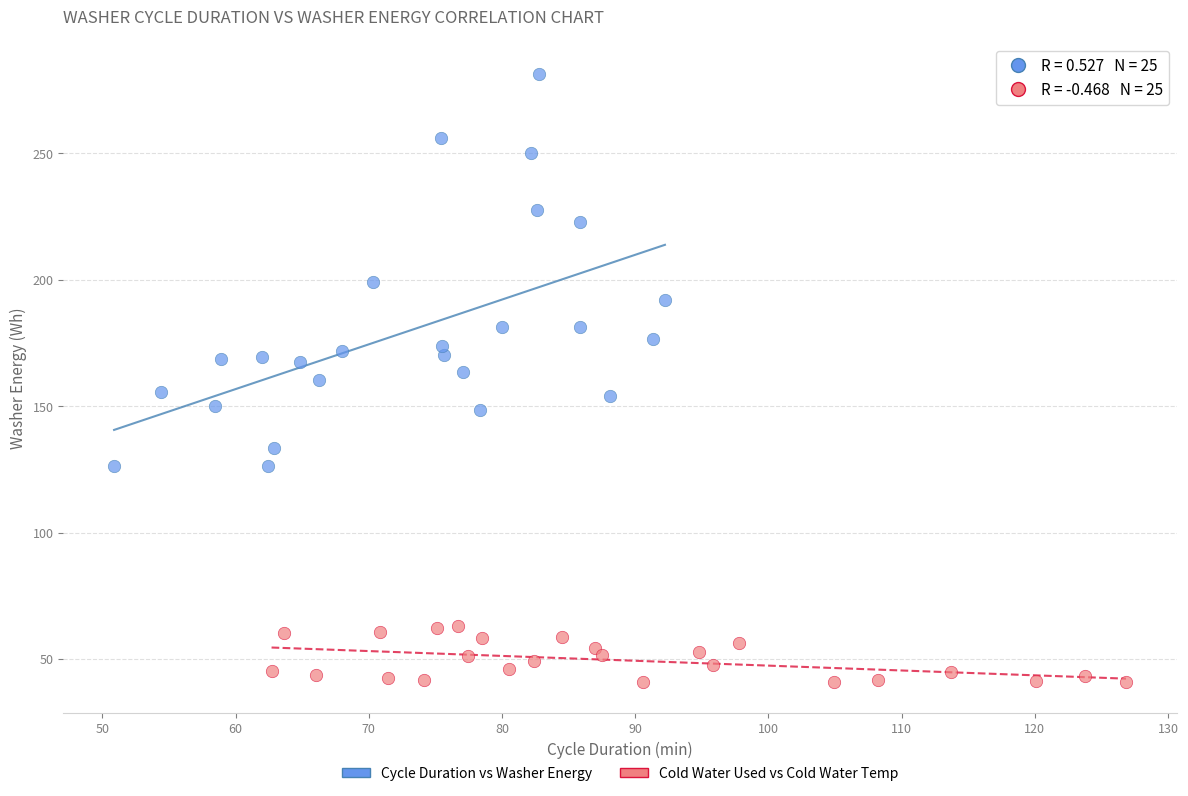

Which series has the widest spread of Y values?

Cycle Duration vs Washer Energy